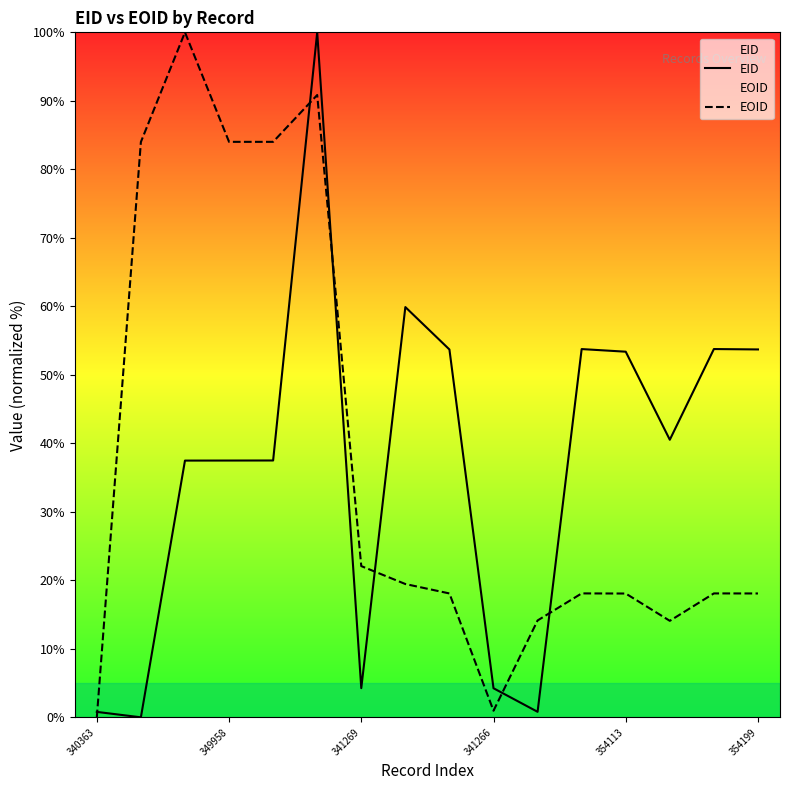

What is the sum of all EID values?

591.3